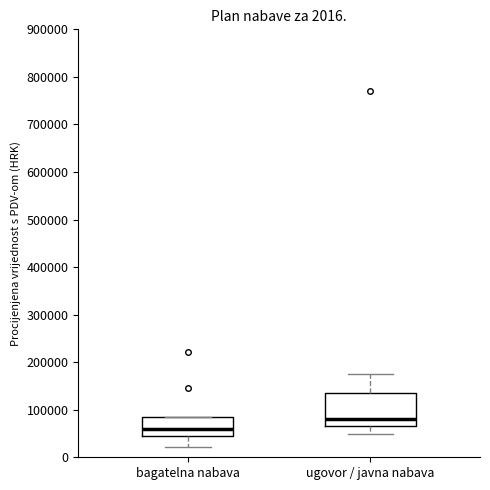

Which box's median line is the lowest?

bagatelna nabava